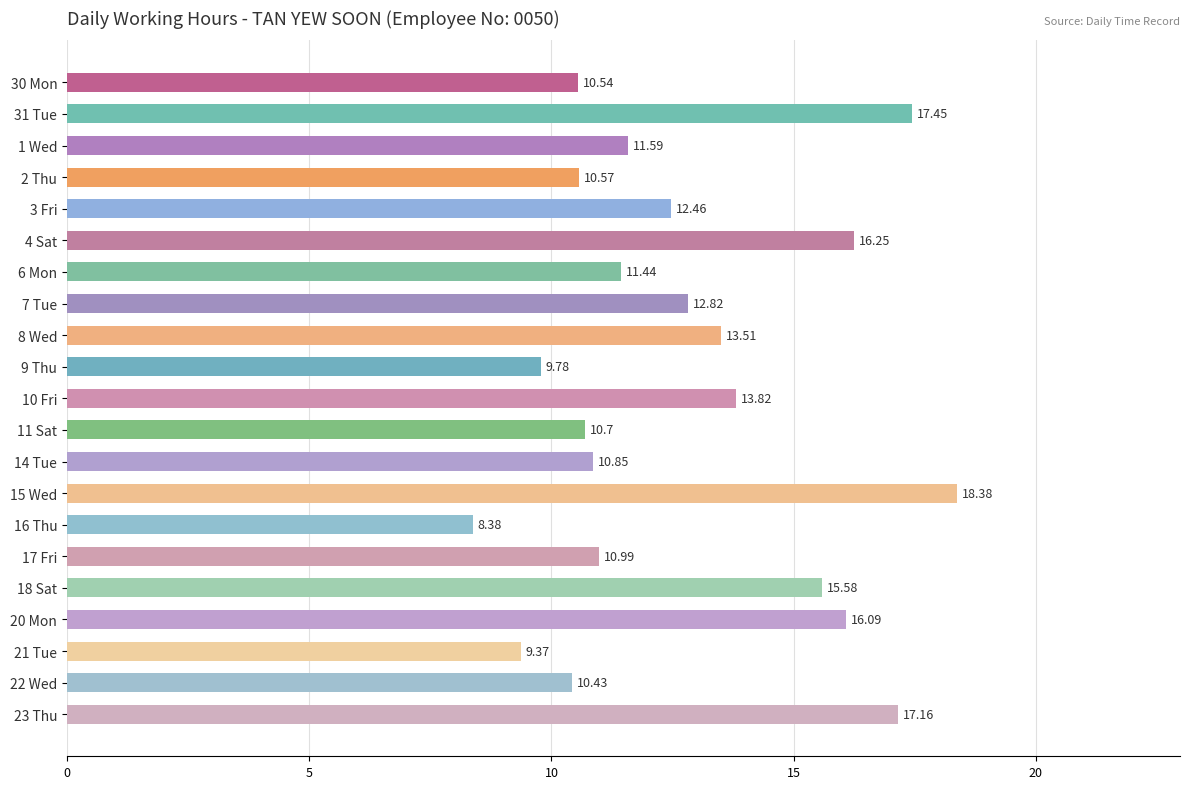

What is the smallest value displayed?

8.4